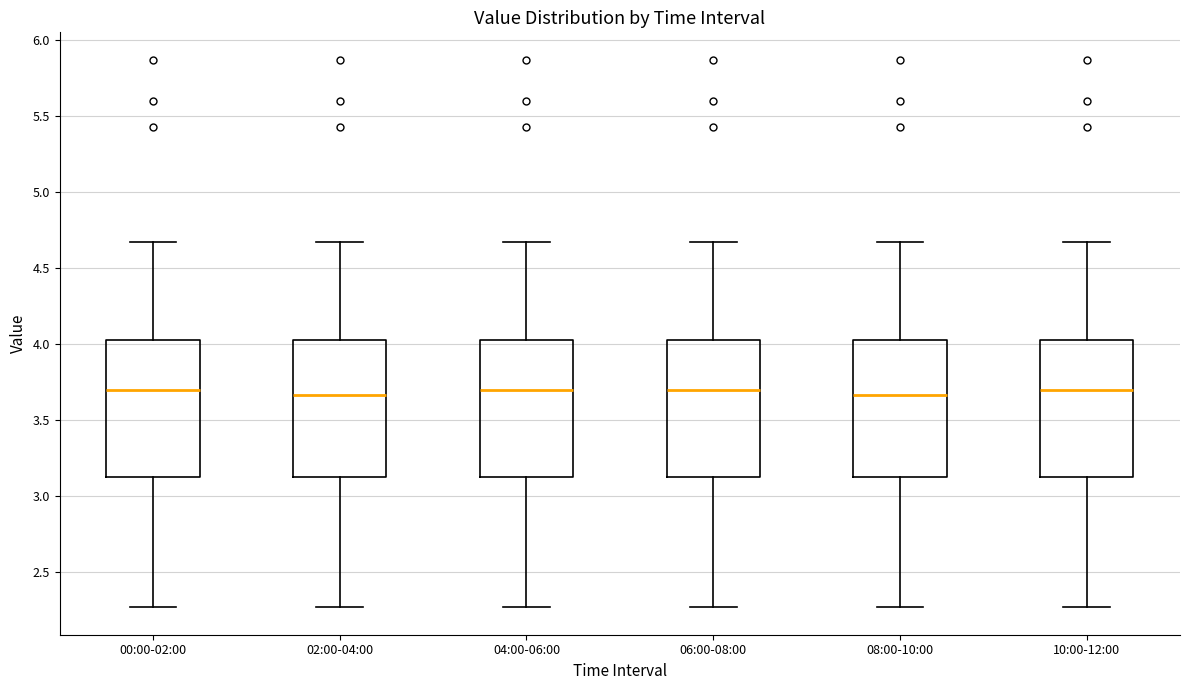

Reading left to right, transcribe this box plot: for each box, give where its median line is, the range the box spans, and where its two whiskers end, as read against the y-axis. The values are not printed on the chart, so give them approximately, as read against the axis.

00:00-02:00: median 3.70, box 3.15 to 4.05, whiskers 2.25 to 4.65
02:00-04:00: median 3.65, box 3.15 to 4.05, whiskers 2.25 to 4.65
04:00-06:00: median 3.70, box 3.15 to 4.05, whiskers 2.25 to 4.65
06:00-08:00: median 3.70, box 3.15 to 4.05, whiskers 2.25 to 4.65
08:00-10:00: median 3.65, box 3.15 to 4.05, whiskers 2.25 to 4.65
10:00-12:00: median 3.70, box 3.15 to 4.05, whiskers 2.25 to 4.65